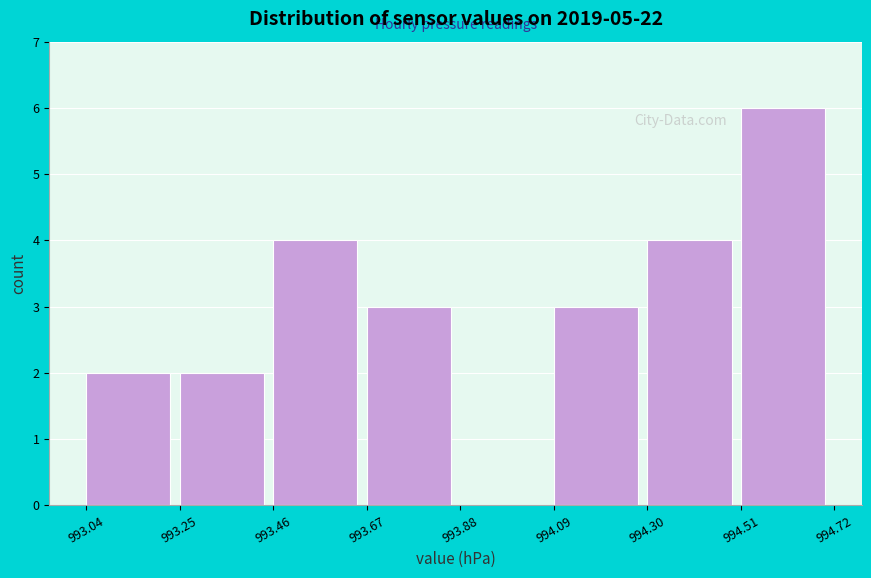

How tall is the bar that spans 994.09 to 994.30 on the x-axis? The values are not printed on the chart, so give them approximately, as read against the axis.

3